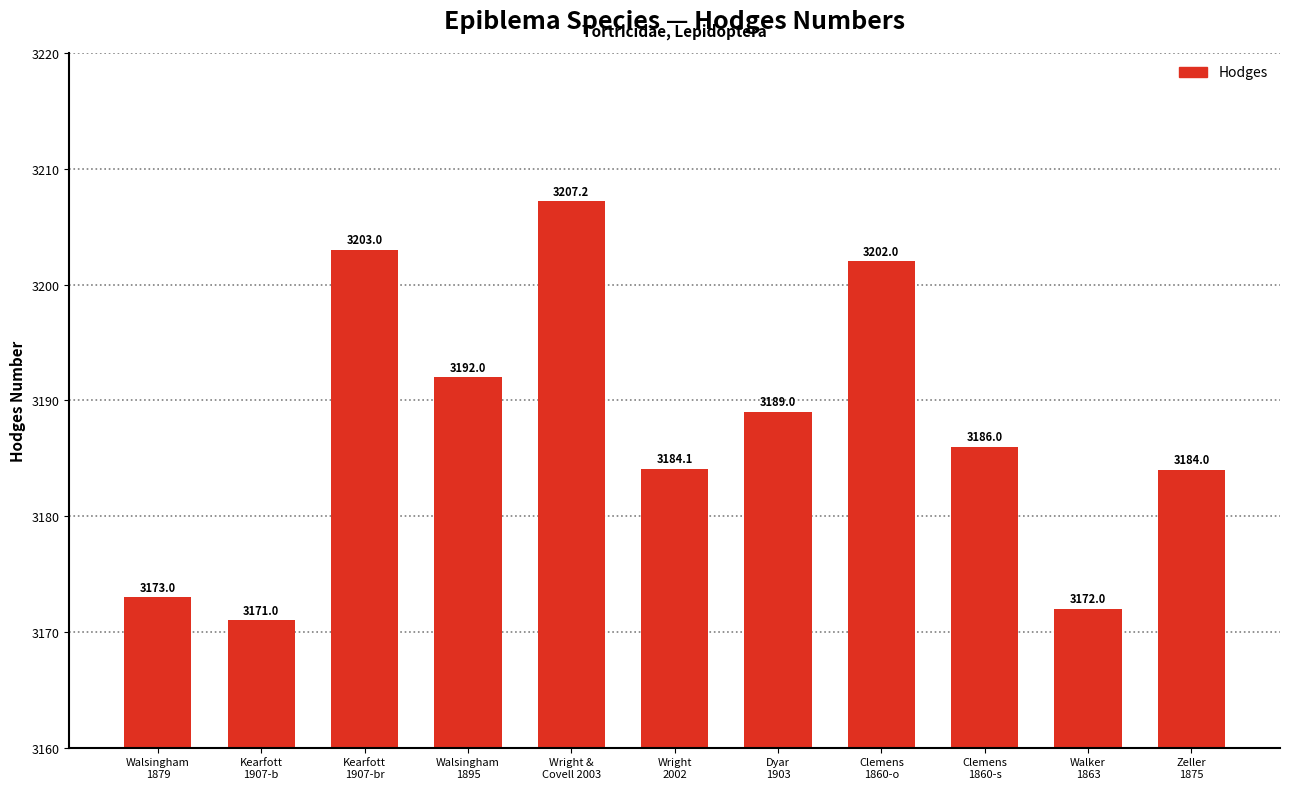

How many data points are less than 3186?

5